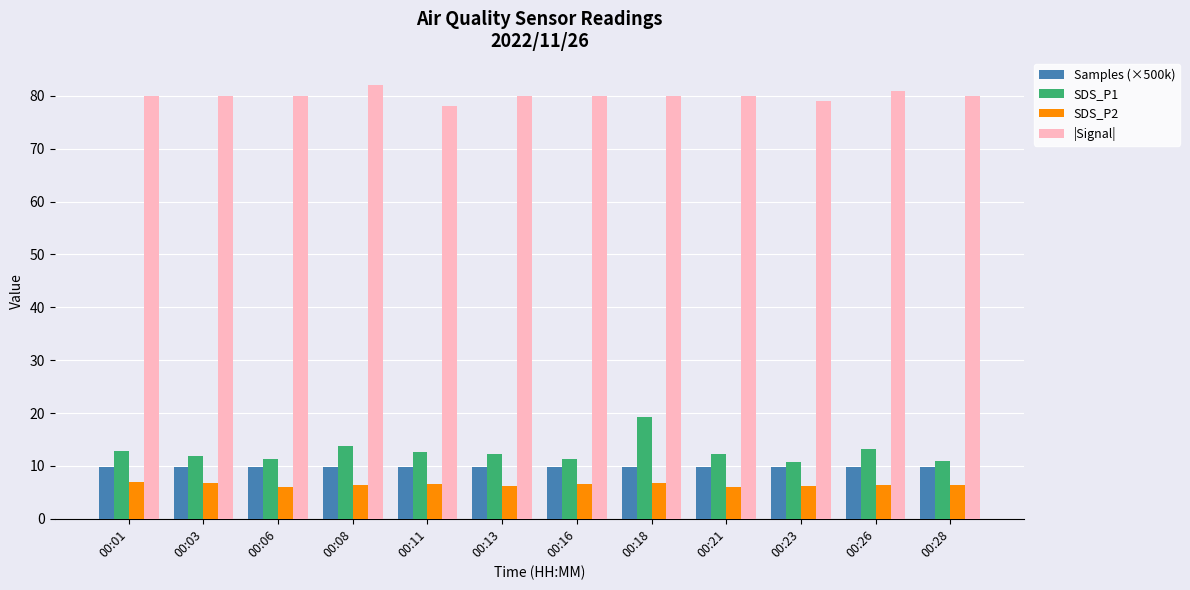

True or false: Samples (×500k) has a value of 4.2 at 00:08.

False